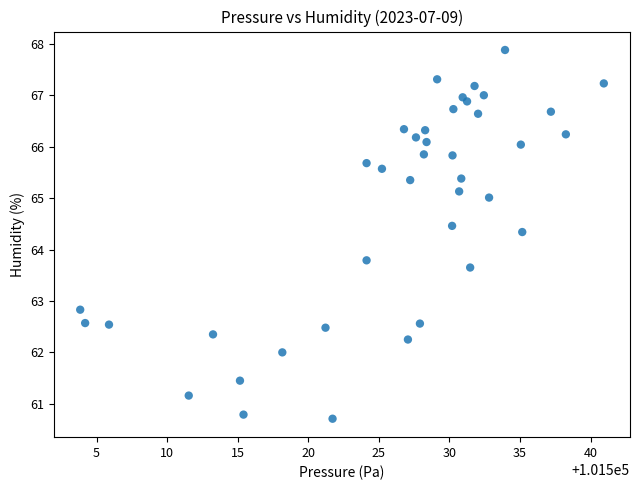

What is the range of X values (max minus min)?

37.1